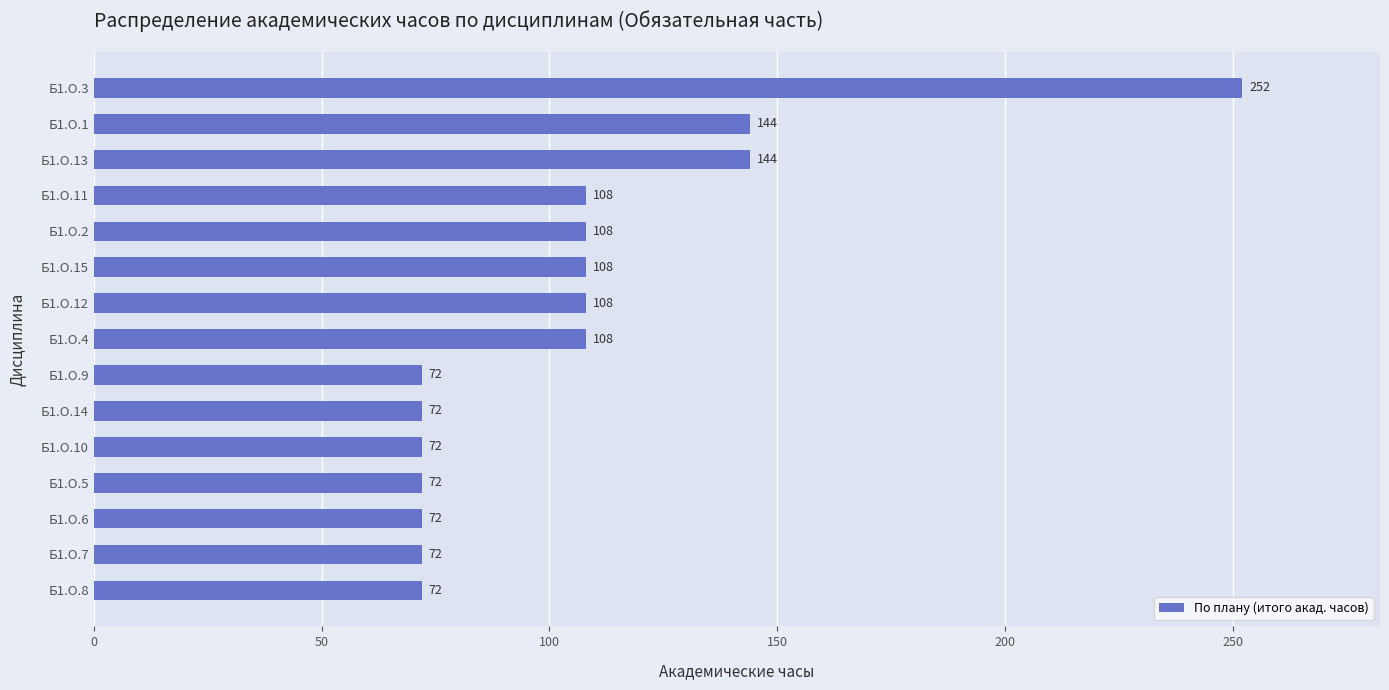

How many values are between 72 and 108?

12